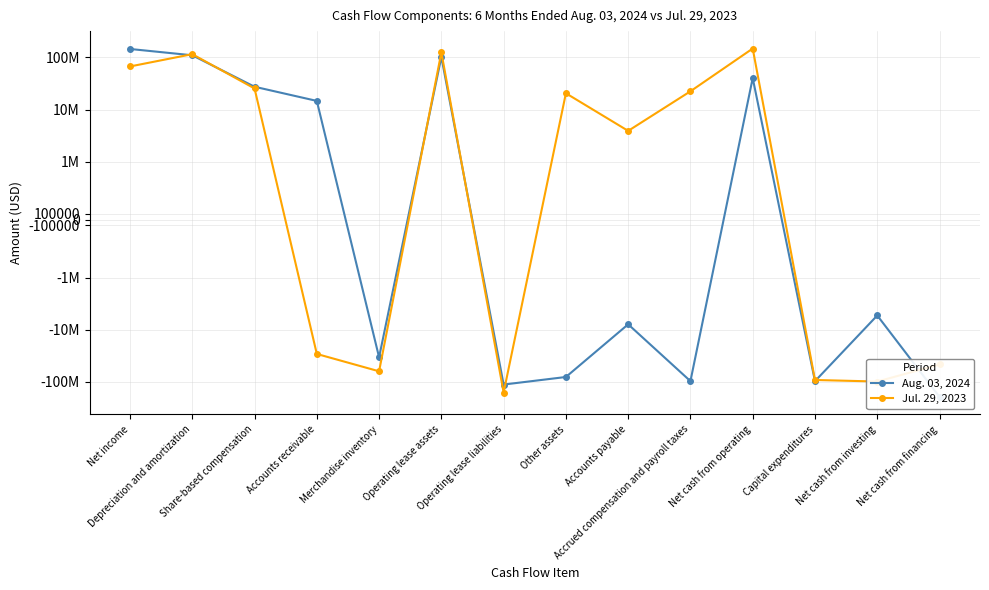

Reading left to right, list all the values displayed in this chart.

Aug. 03, 2024: 145014000	109764000	27362000	14638000	-33750000	102006000	-112528000	-80600000	-7872000	-96761000	40140000	-96945000	-5329000	-194500000
Jul. 29, 2023: 67022000	115296000	25355000	-29143000	-62702000	124825000	-160051000	20509000	3899000	22389000	147891000	-91959000	-98451000	-46414000